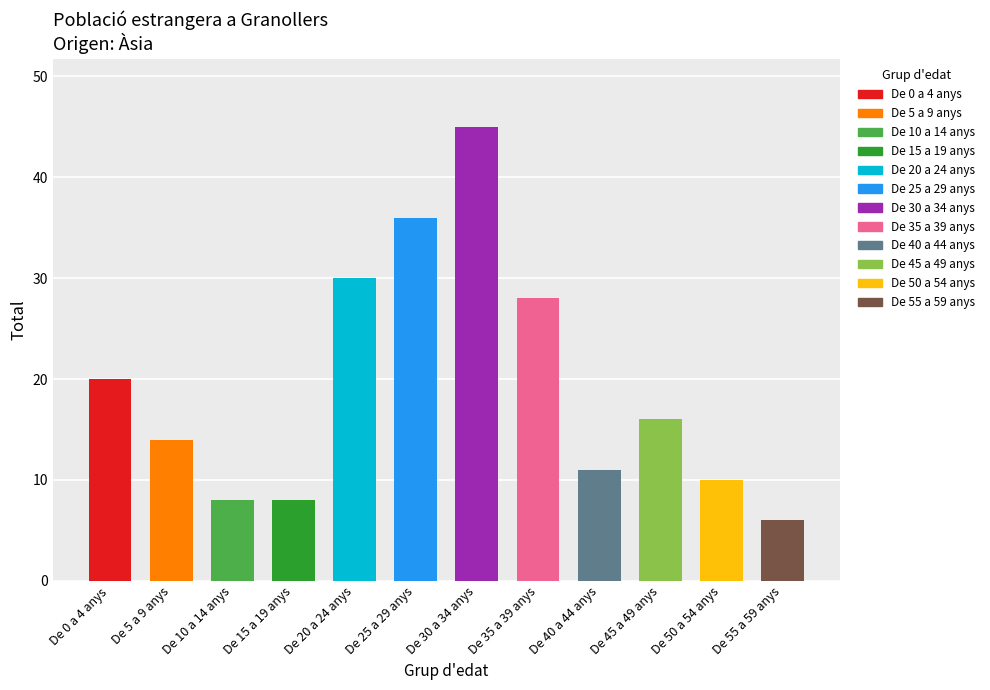

True or false: the data shows 8 at De 15 a 19 anys.

True